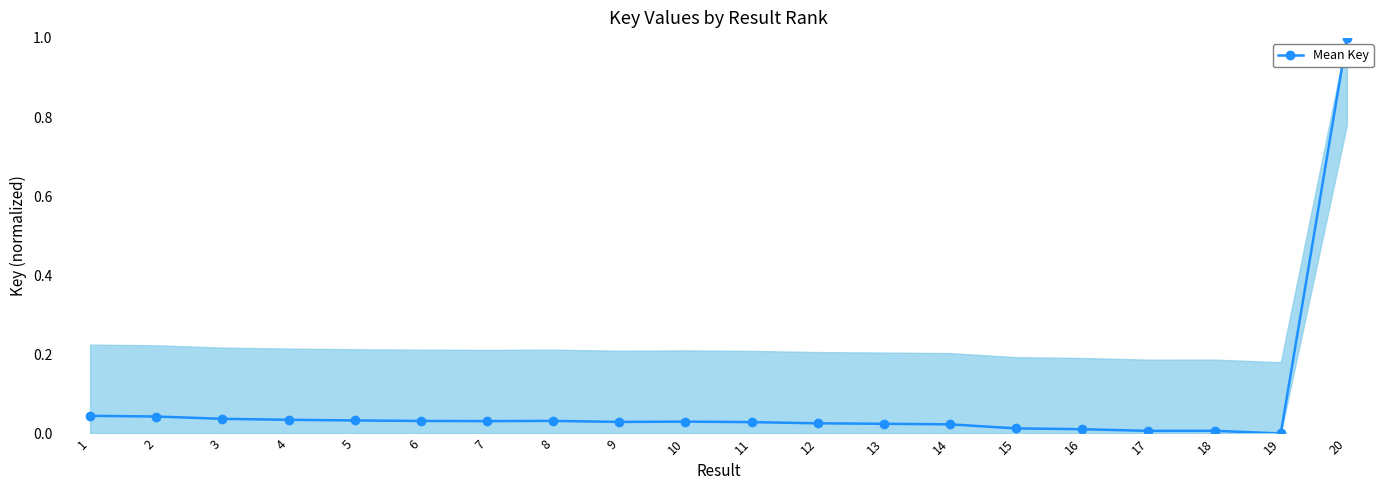

Which label corresponds to the largest value in the chart?

20